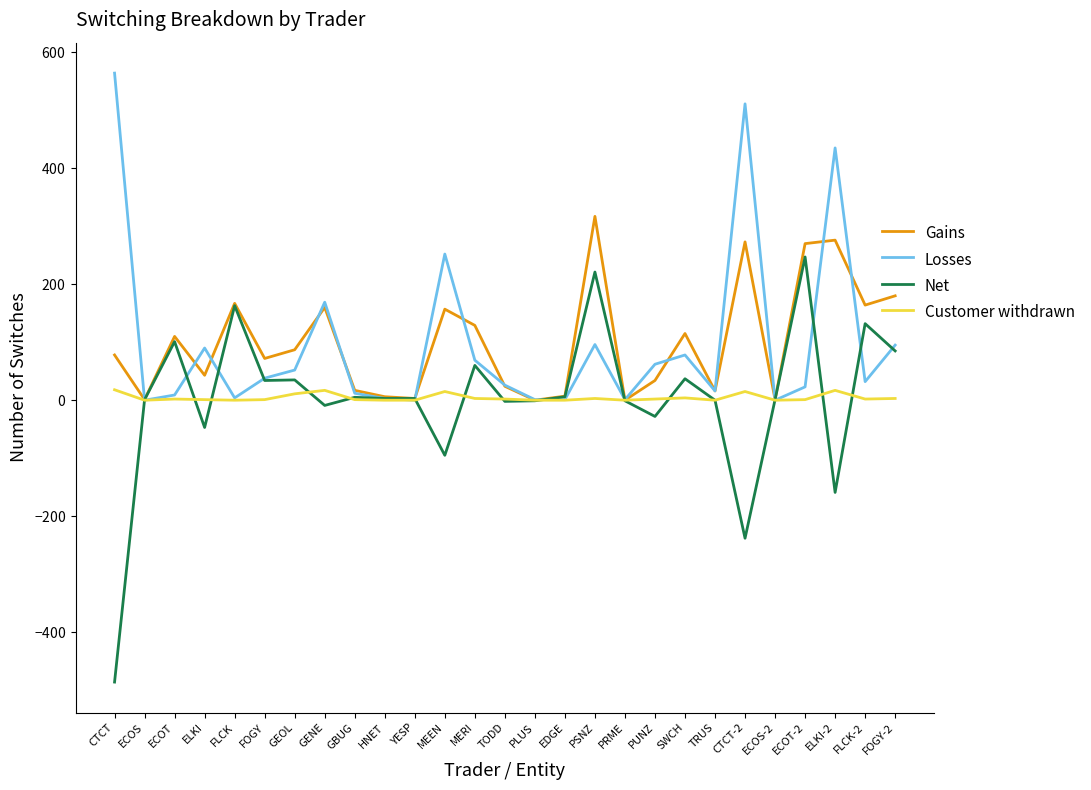

What is the label of the 7th point from the left?

GEOL